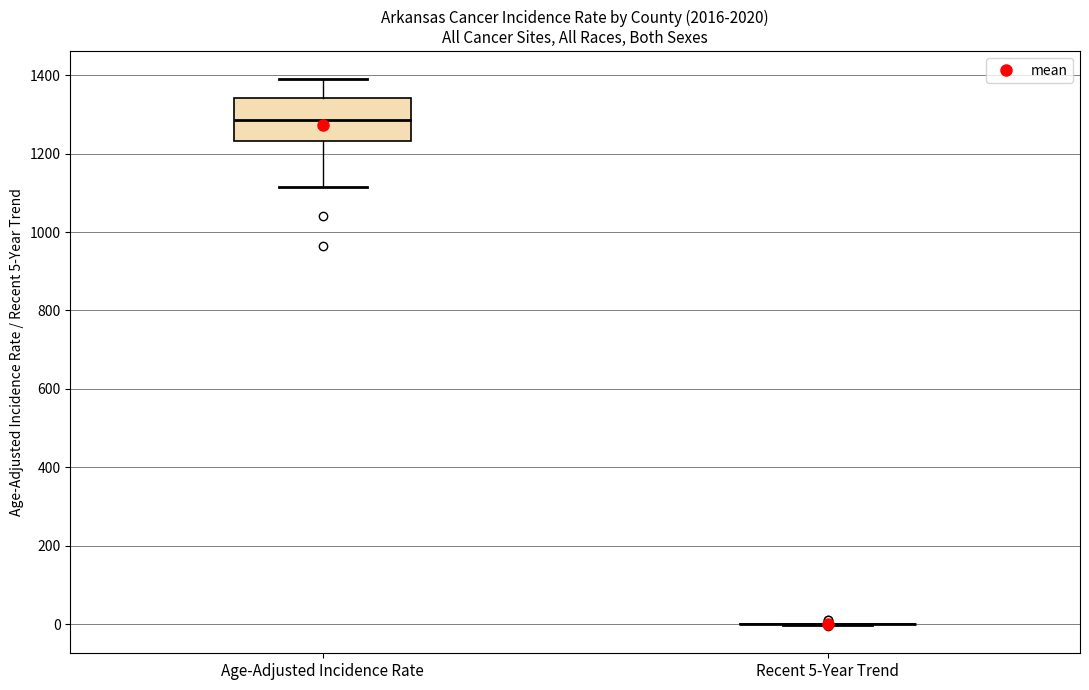

Reading left to right, read every box against the y-axis: the position of its median line, the range the box covers, and the ends of its whiskers. The values are not printed on the chart, so give them approximately, as read against the axis.

Age-Adjusted Incidence Rate: median 1280, box 1240 to 1340, whiskers 1120 to 1400
Recent 5-Year Trend: box collapsed to a line at 0, whiskers 0 to 0